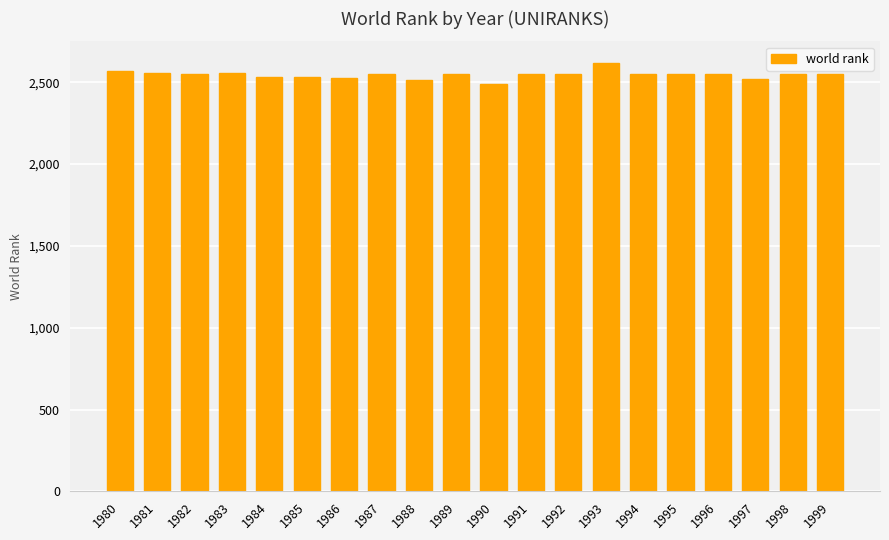

What is the change in value from 1985 to 1992?

+20